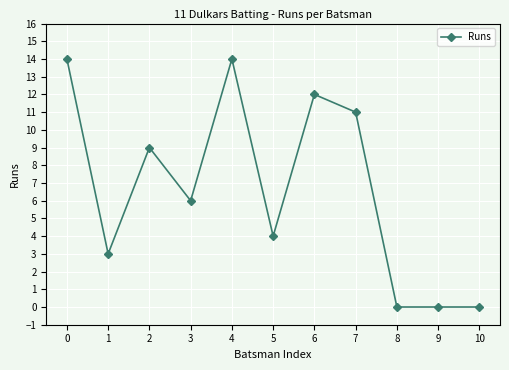

Is it true that the value at 5 is 7?

False